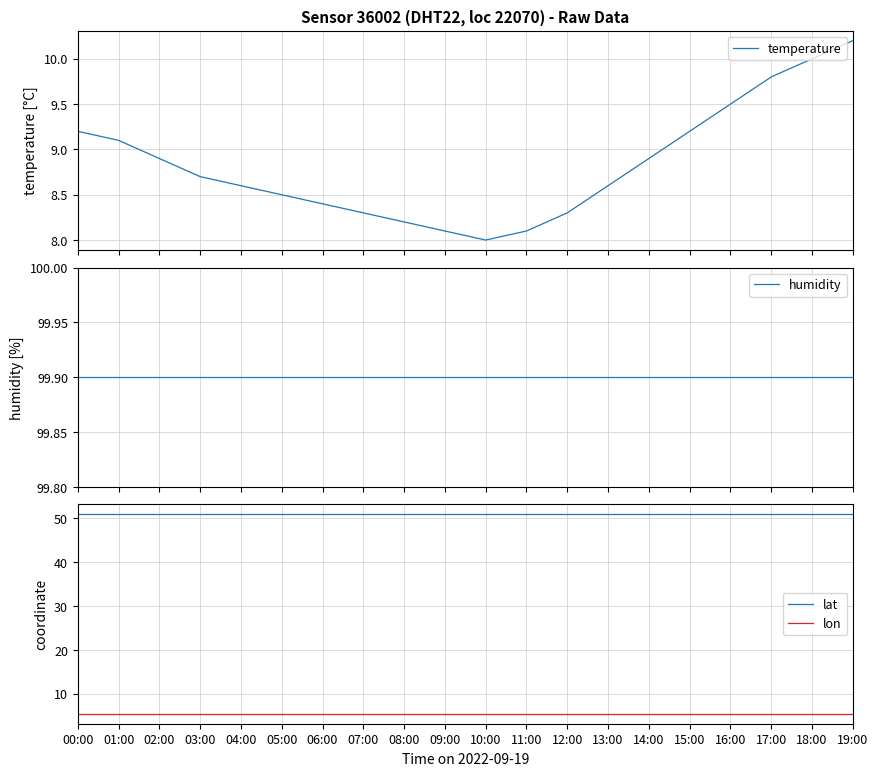

What is the label of the 16th point from the right?

04:00